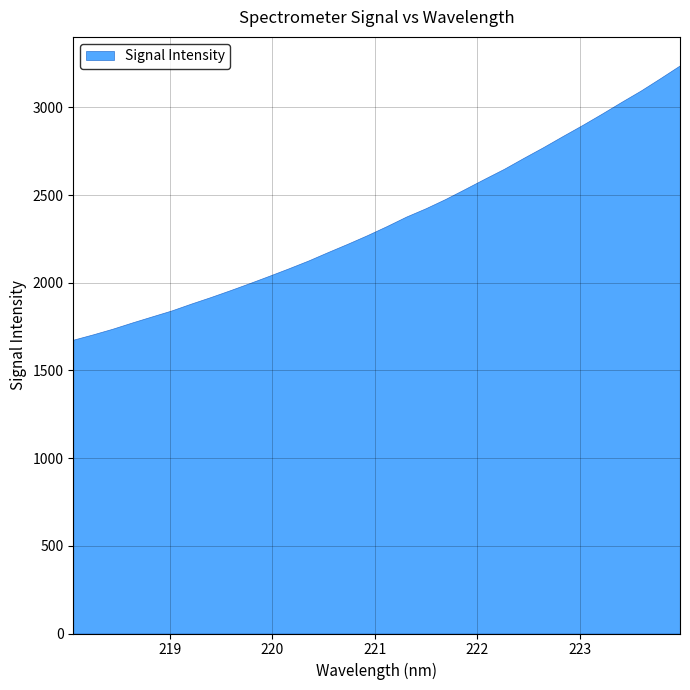

What is the lowest value of the x series?

218.1